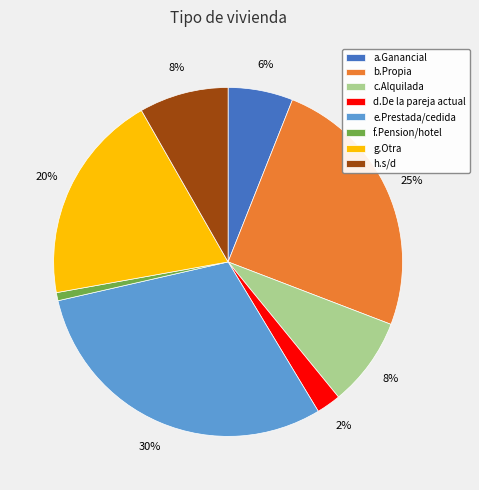

To the nearest percent, what is the difference between the a.Ganancial and d.De la pareja actual slice percentages?

4%